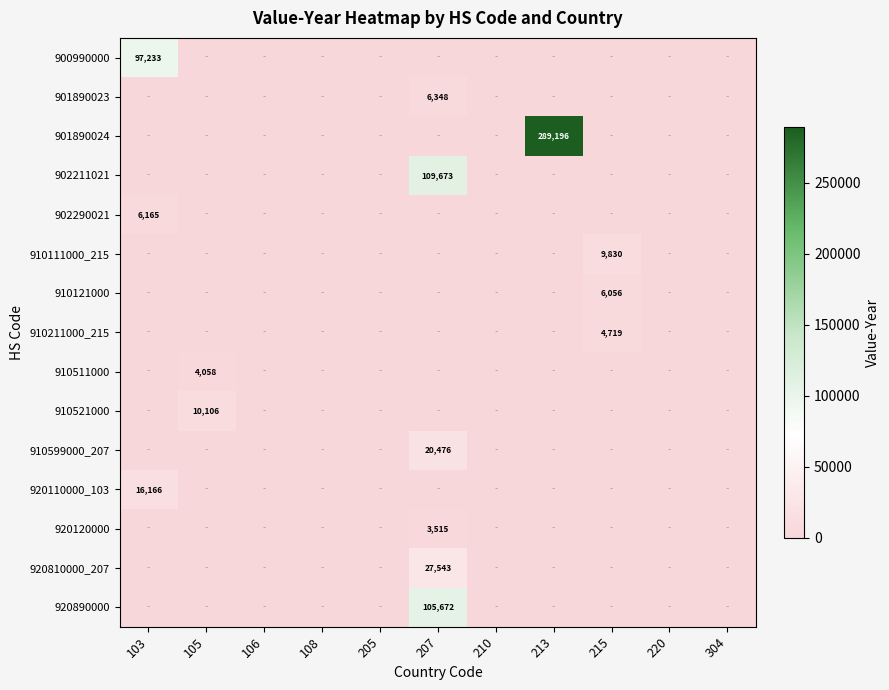

Count the number of categories in the chart.

11